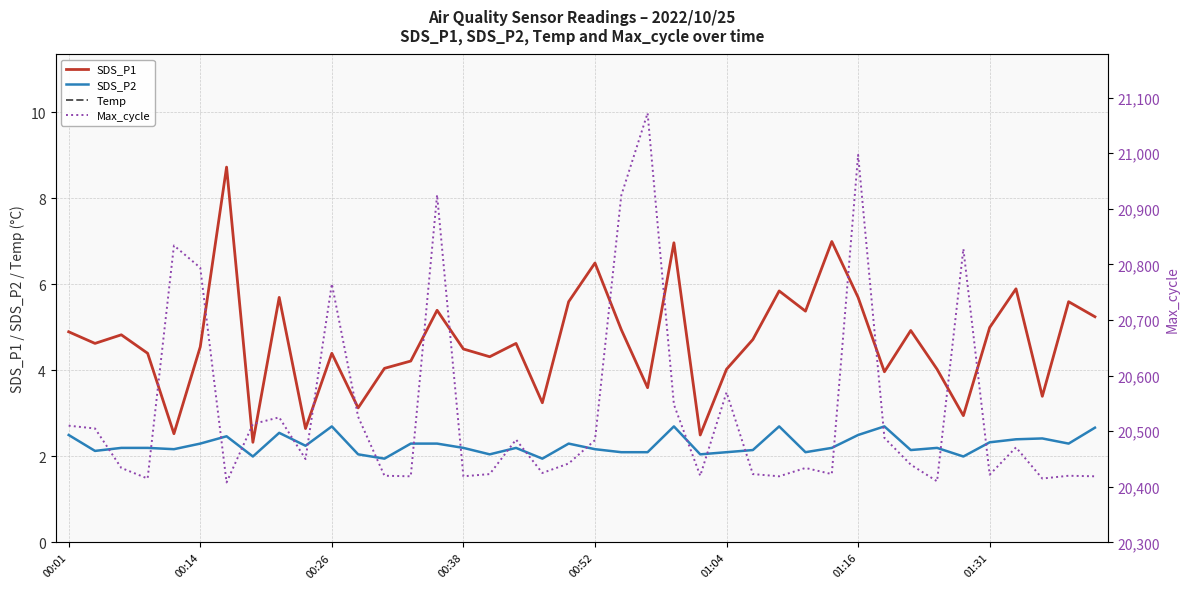

Reading right to left, extract all data points from this chart.

SDS_P1: 5.2	5.6	3.4	5.9	5.0	3.0	4.0	4.9	4.0	5.7	7.0	5.4	5.8	4.7	4.0	2.5	7.0	3.6	5.0	6.5	5.6	3.2	4.6	4.3	4.5	5.4	4.2	4.0	3.1	4.4	2.6	5.7	2.3	8.7	4.5	2.5	4.4	4.8	4.6	4.9
SDS_P2: 2.7	2.3	2.4	2.4	2.3	2.0	2.2	2.1	2.7	2.5	2.2	2.1	2.7	2.1	2.1	2.0	2.7	2.1	2.1	2.2	2.3	1.9	2.2	2.0	2.2	2.3	2.3	1.9	2.0	2.7	2.2	2.5	2.0	2.5	2.3	2.2	2.2	2.2	2.1	2.5
Temp: 11.6	11.6	11.6	11.6	11.5	11.6	11.6	11.6	11.7	11.8	11.7	11.8	11.8	11.7	11.8	11.8	11.7	11.7	11.7	11.9	11.8	11.8	11.9	11.8	11.9	11.8	11.8	11.8	11.8	11.8	11.8	11.9	11.9	11.9	11.9	11.8	11.8	11.9	11.9	11.9
Max_cycle: 20419.0	20420.0	20415.0	20471.0	20422.0	20828.0	20410.0	20440.0	20488.0	20997.0	20423.0	20434.0	20419.0	20423.0	20570.0	20420.0	20548.0	21072.0	20924.0	20484.0	20442.0	20425.0	20485.0	20423.0	20419.0	20925.0	20419.0	20420.0	20526.0	20765.0	20450.0	20525.0	20513.0	20408.0	20794.0	20834.0	20415.0	20434.0	20505.0	20510.0